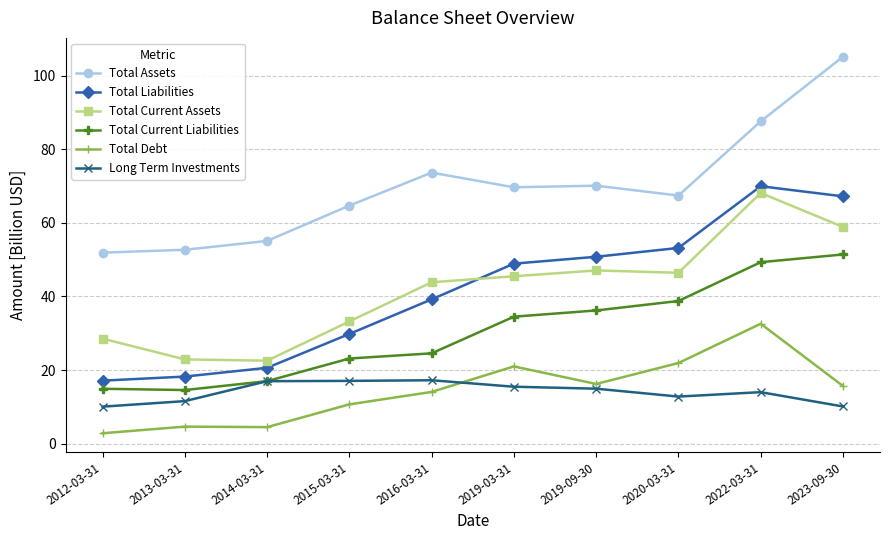

Count the number of categories in the chart.

10